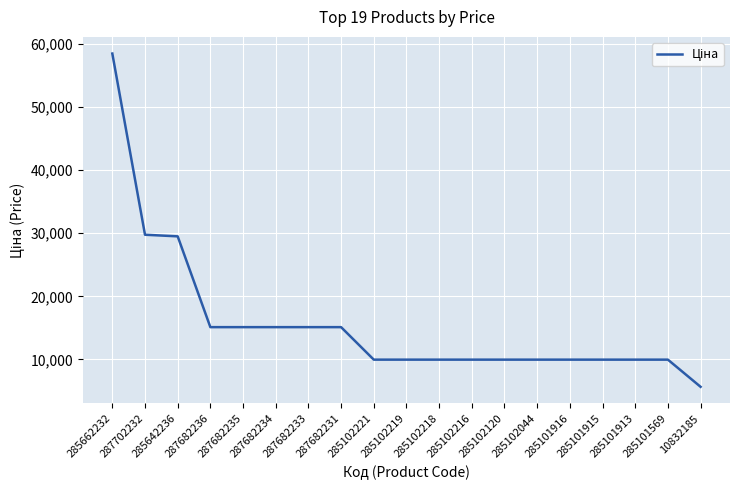

What is the difference between the values at 287682231 and 285102216?

5145.0